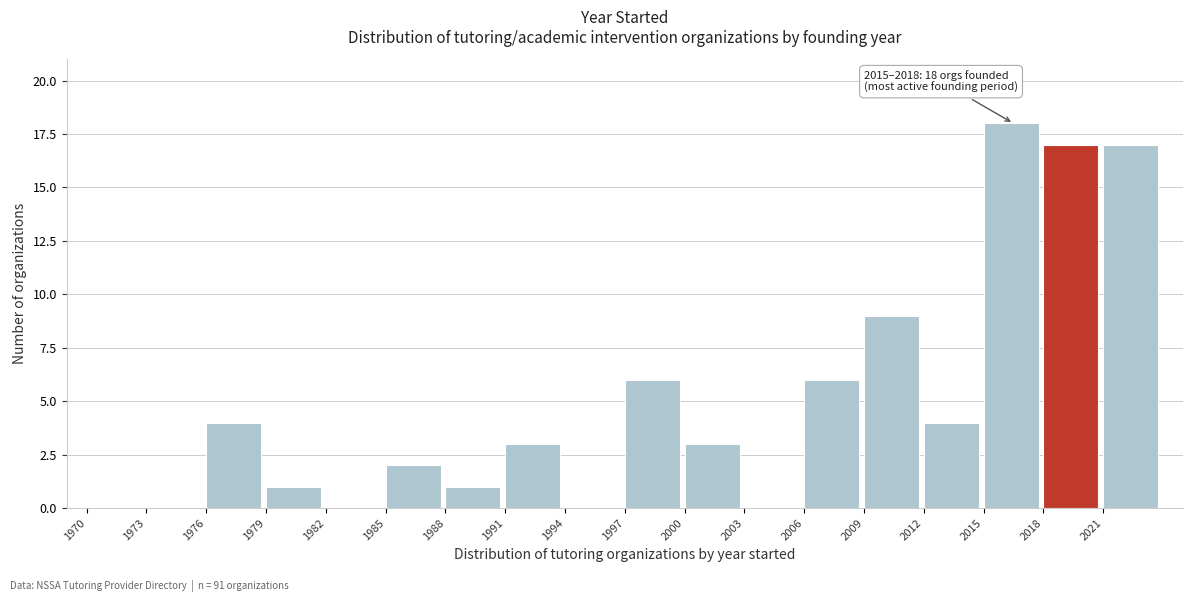

Which range on the x-axis has the tallest bar?

2015 to 2018